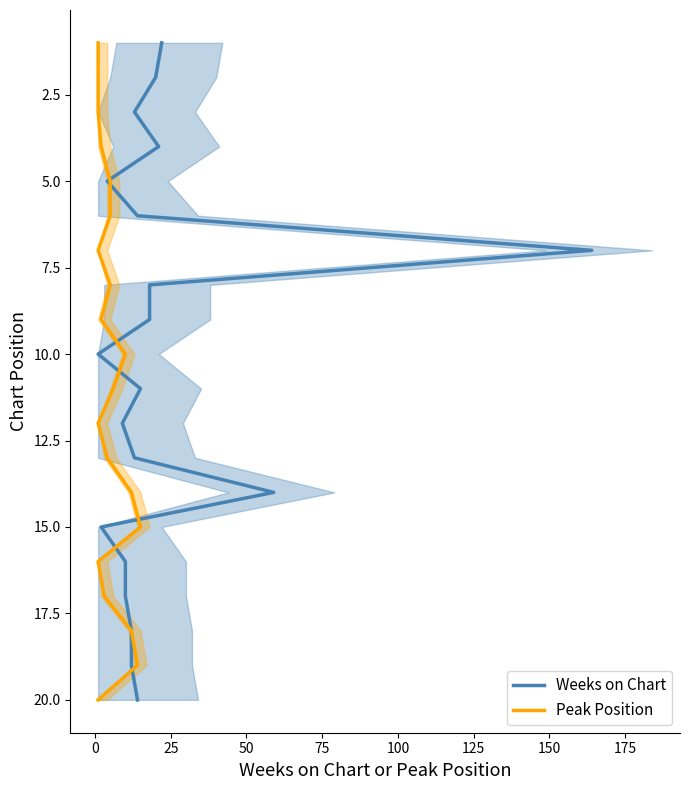

How many lines are shown in the chart?

2